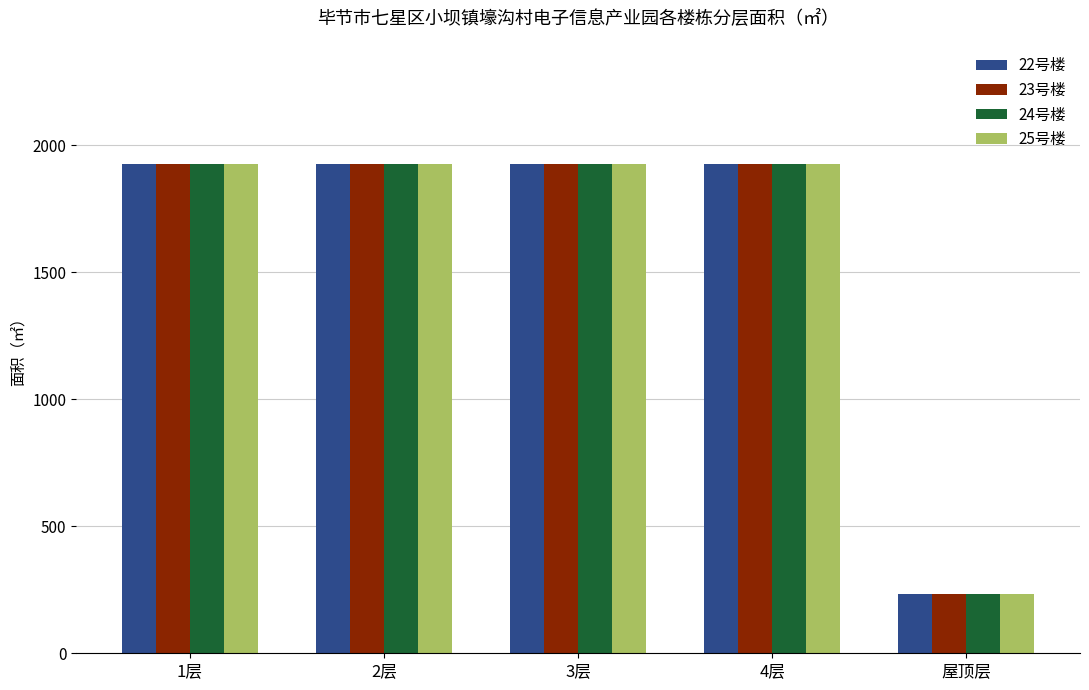

What is the difference between the maximum and minimum values in the 25号楼 series?

1693.0